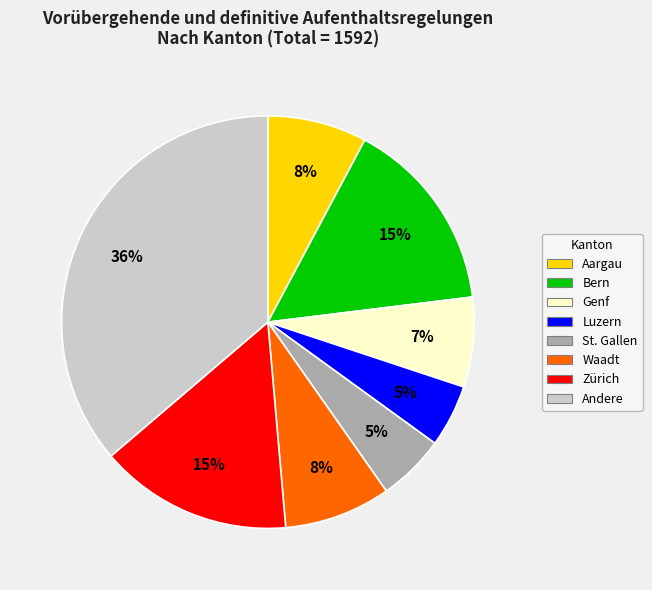

The Genf slice represents 1% of the pie. True or false?

False